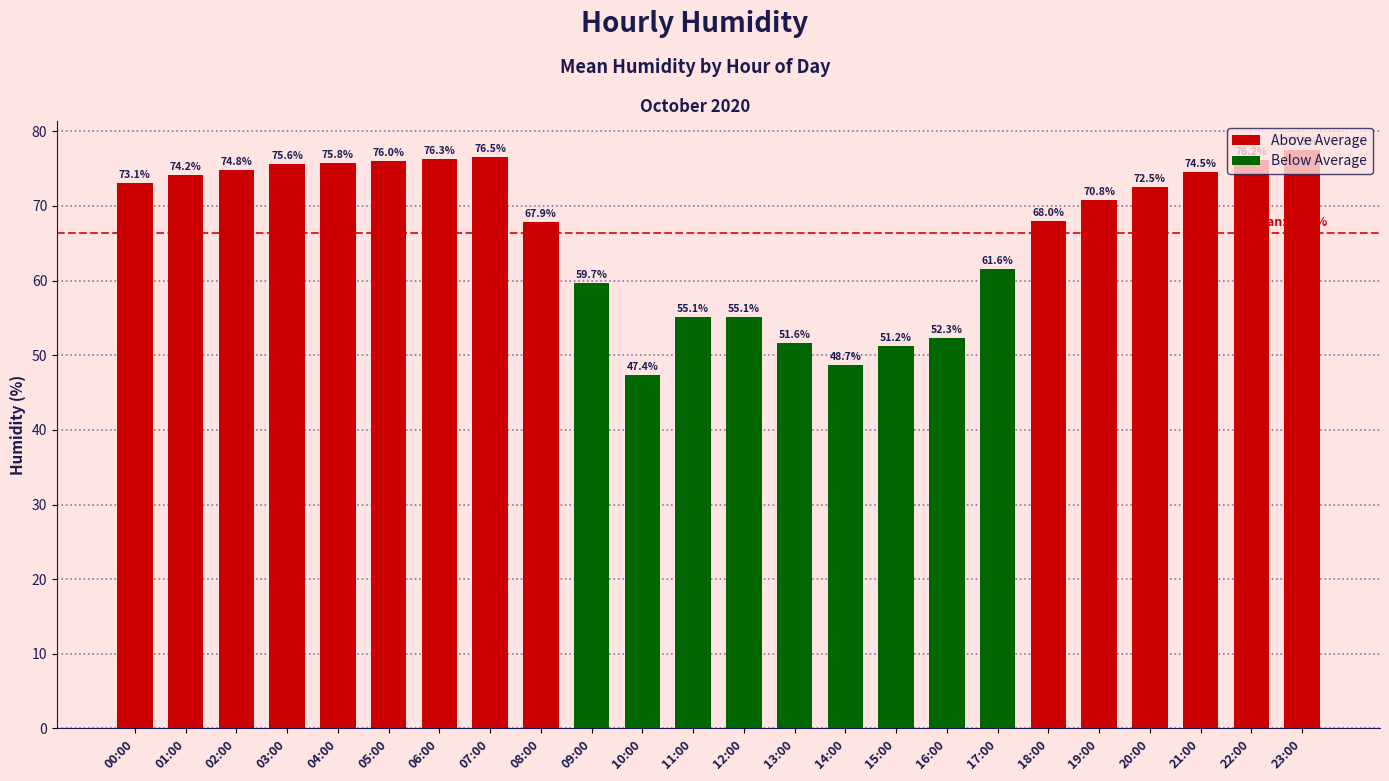

What is the difference between the values at 09:00 and 12:00?

4.6